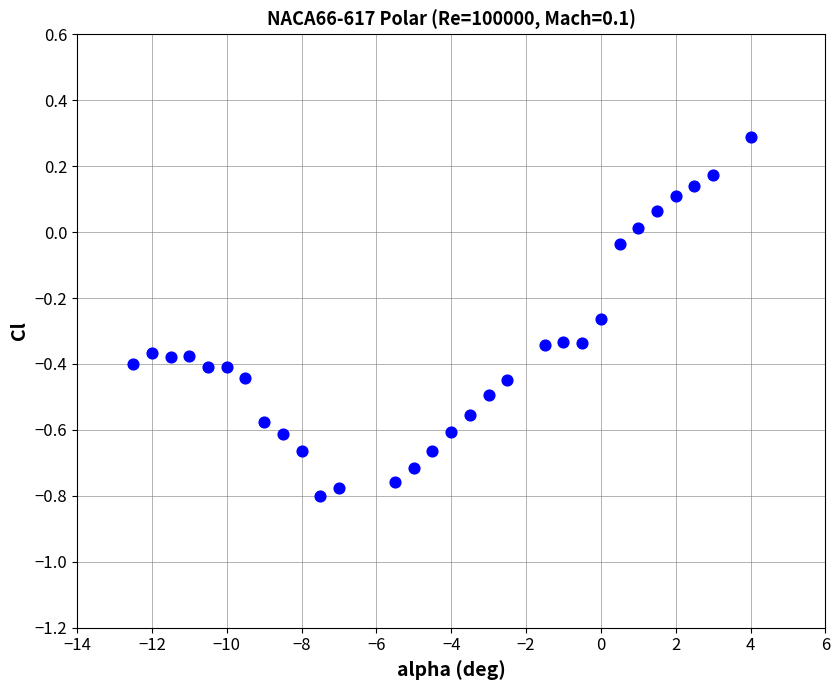

What is the range of X values (max minus min)?

16.5